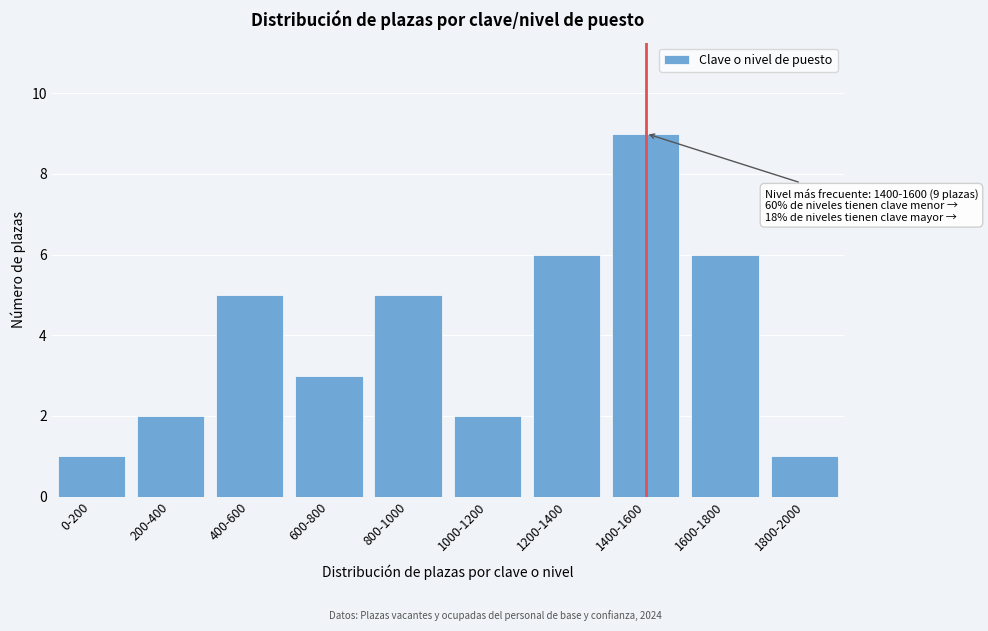

Reading right to left, what are all the values shown in this chart?

1800-2000=1	1600-1800=6	1400-1600=9	1200-1400=6	1000-1200=2	800-1000=5	600-800=3	400-600=5	200-400=2	0-200=1